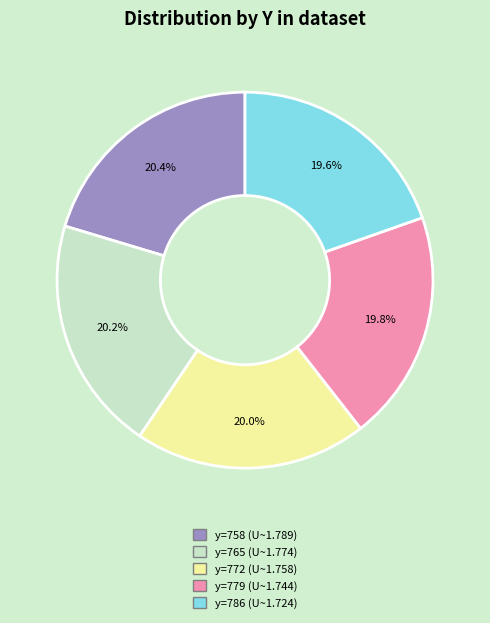

Does any single category account for the majority?

No